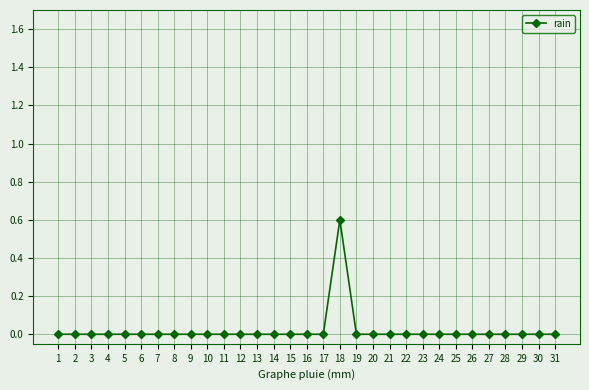

Does the chart have visible grid lines?

Yes